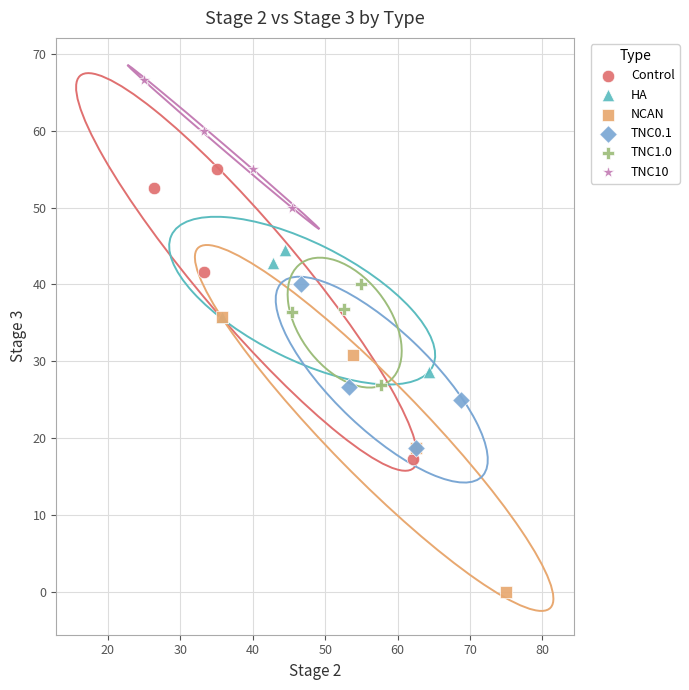

What are all the series names shown in the legend?

Control, HA, NCAN, TNC0.1, TNC1.0, TNC10